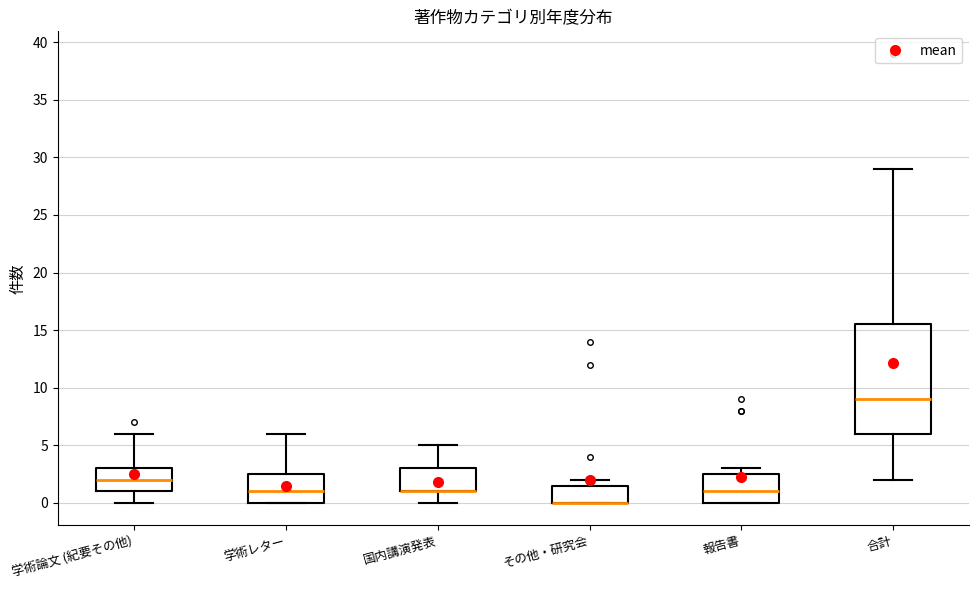

Comparing the boxes themselves (not the whiskers), which one is the tallest?

合計